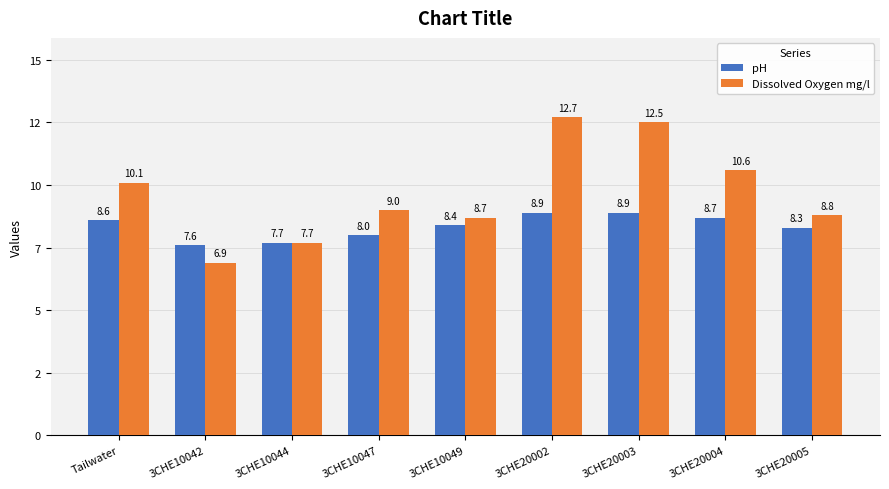

Rank the categories by Dissolved Oxygen mg/l value from lowest to highest.

3CHE10042, 3CHE10044, 3CHE10049, 3CHE20005, 3CHE10047, Tailwater, 3CHE20004, 3CHE20003, 3CHE20002